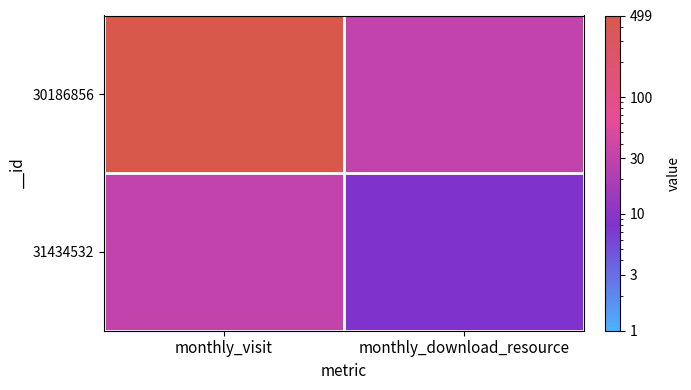

What is the smallest value displayed?

8